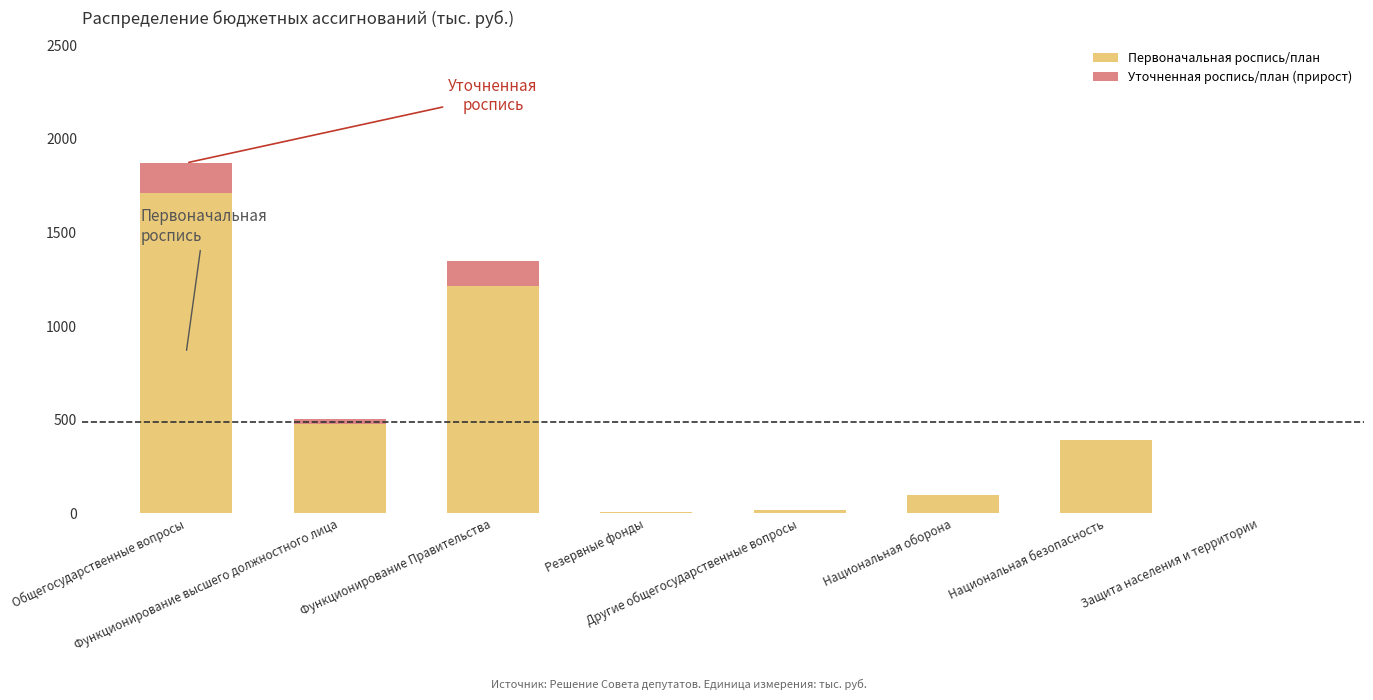

What is the maximum value for Первоначальная роспись/план?

1710.5